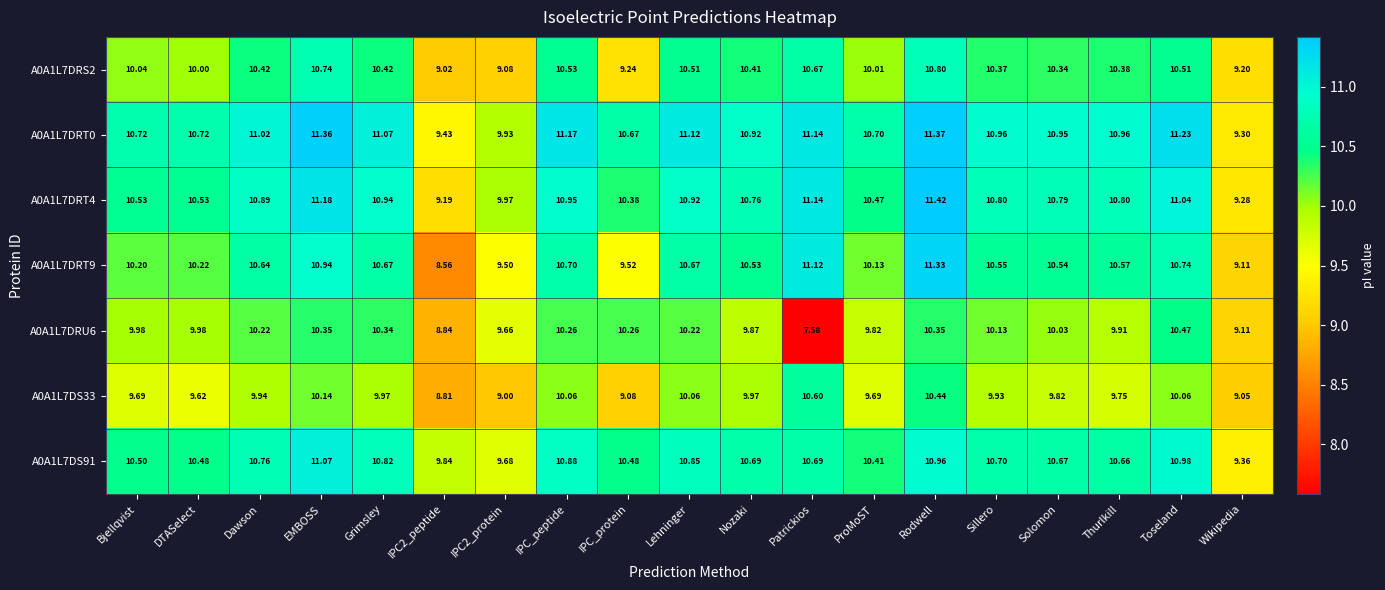

Which series has the largest total across all categories?

A0A1L7DRT0